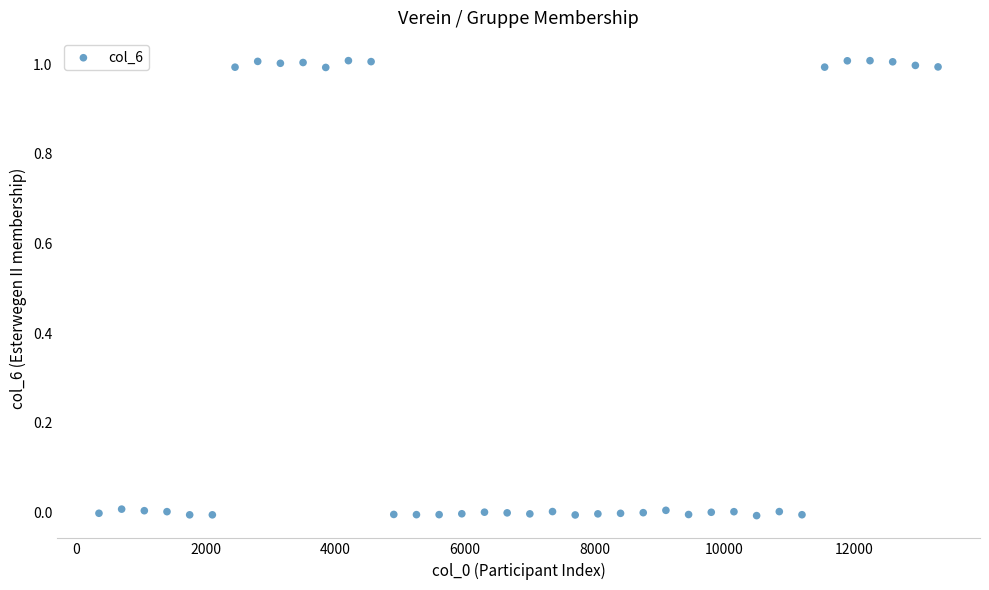

What is the range of Y values (max minus min)?

1.0